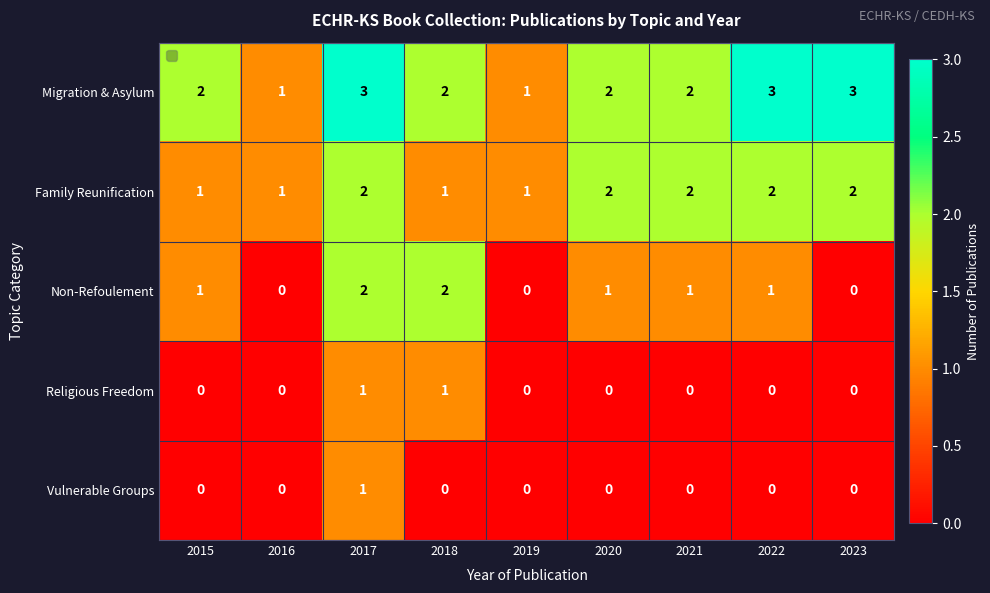

What is the greatest value displayed?

3